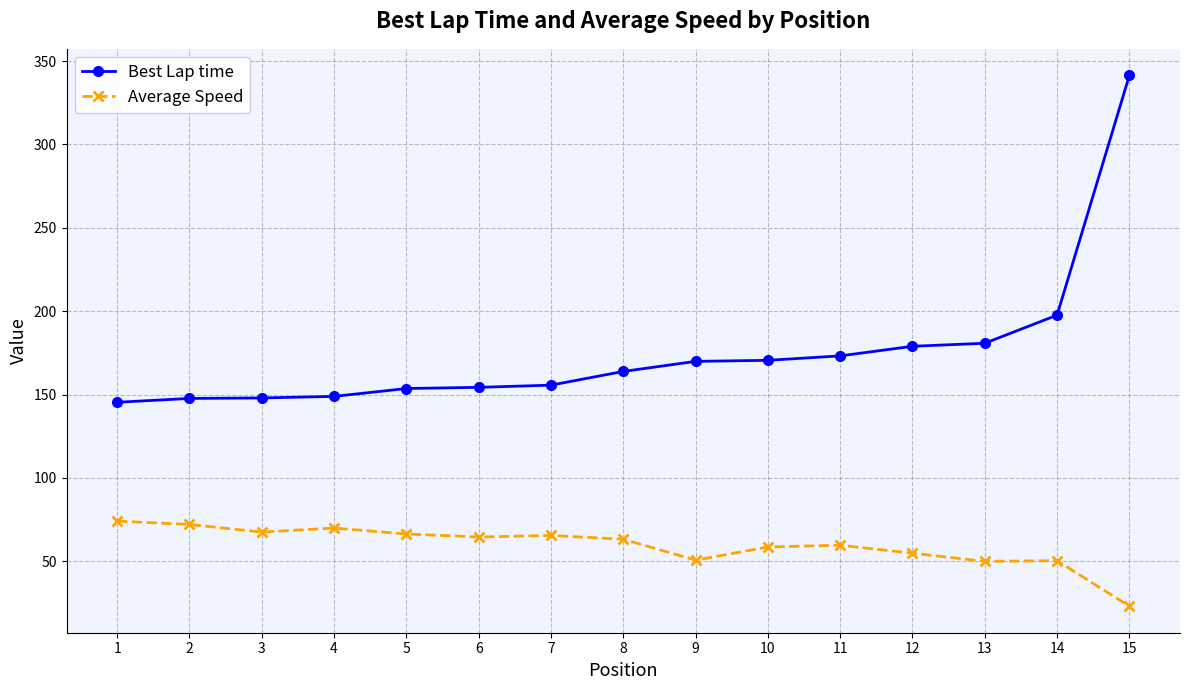

Which label corresponds to the largest value in the chart?

15